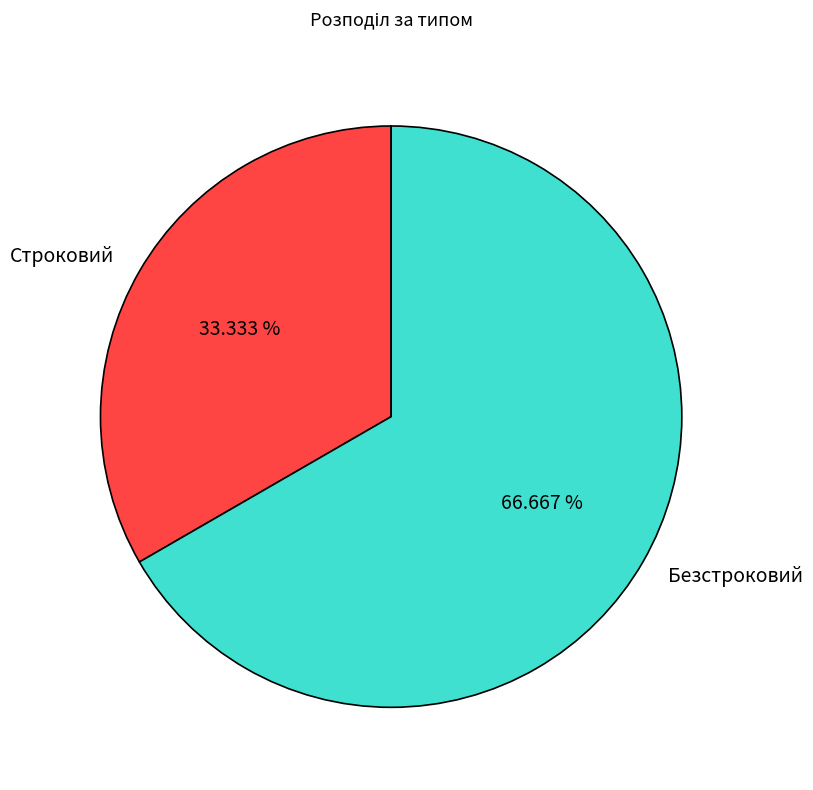

Is it true that Безстроковий is 57% of the pie?

False